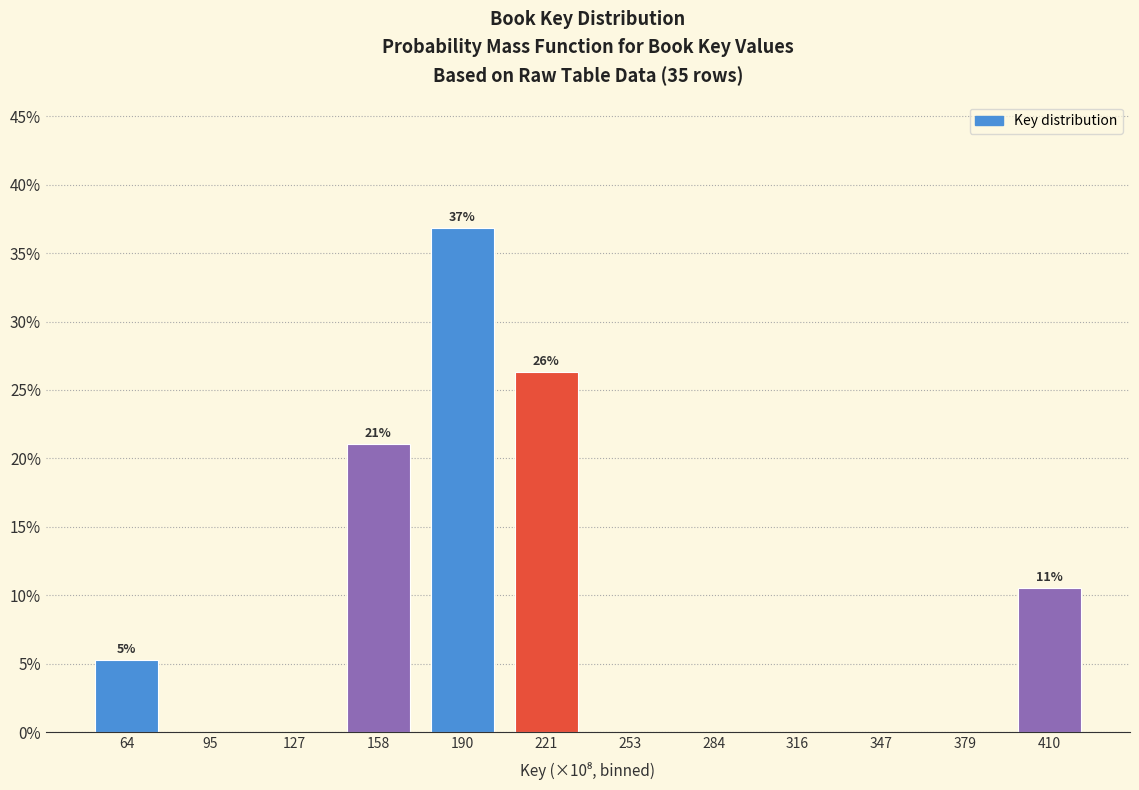

Reading left to right, transcribe all the data shown in this chart.

64=5.3	95=0.0	127=0.0	158=21.1	190=36.8	221=26.3	253=0.0	284=0.0	316=0.0	347=0.0	379=0.0	410=10.5